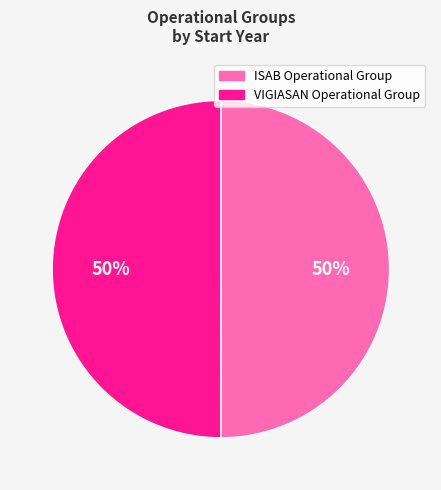

What is the ratio of the value at VIGIASAN Operational Group to the value at ISAB Operational Group?

1.0